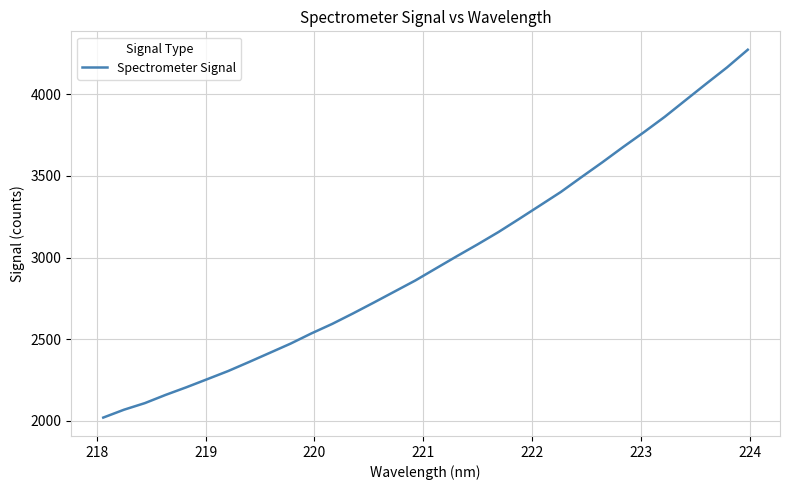

What is the sum of all values?

95539.5